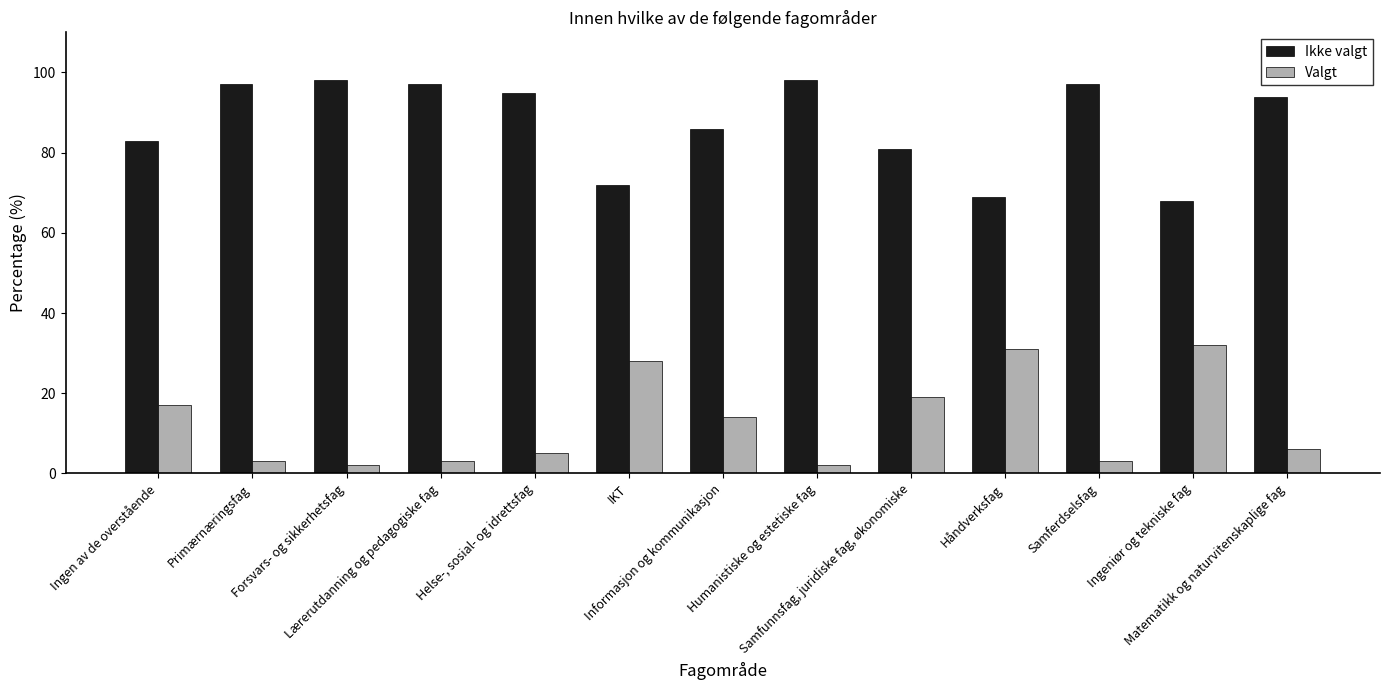

At how many categories does at least one series exceed 91?

7